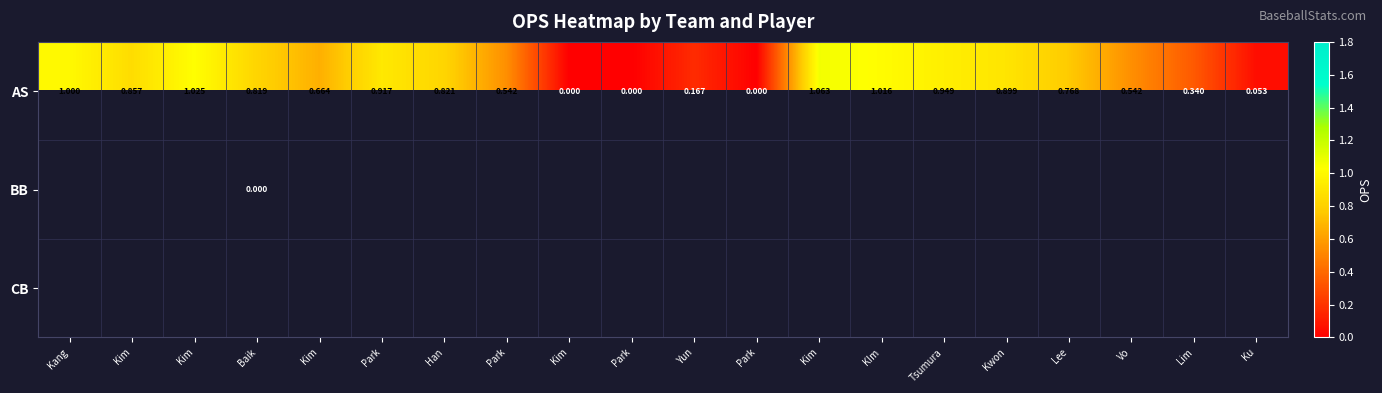

Which series has the largest total across all categories?

AS